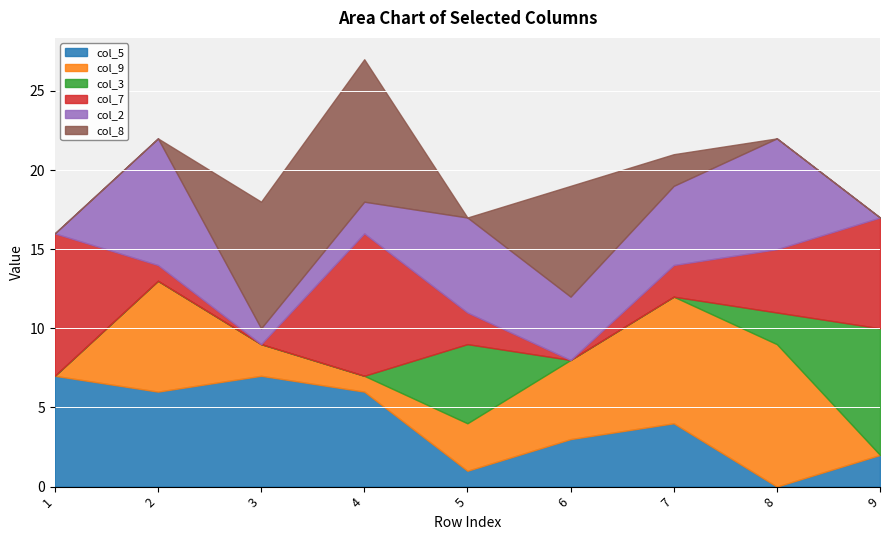

What is the sum of all col_9 values?

35